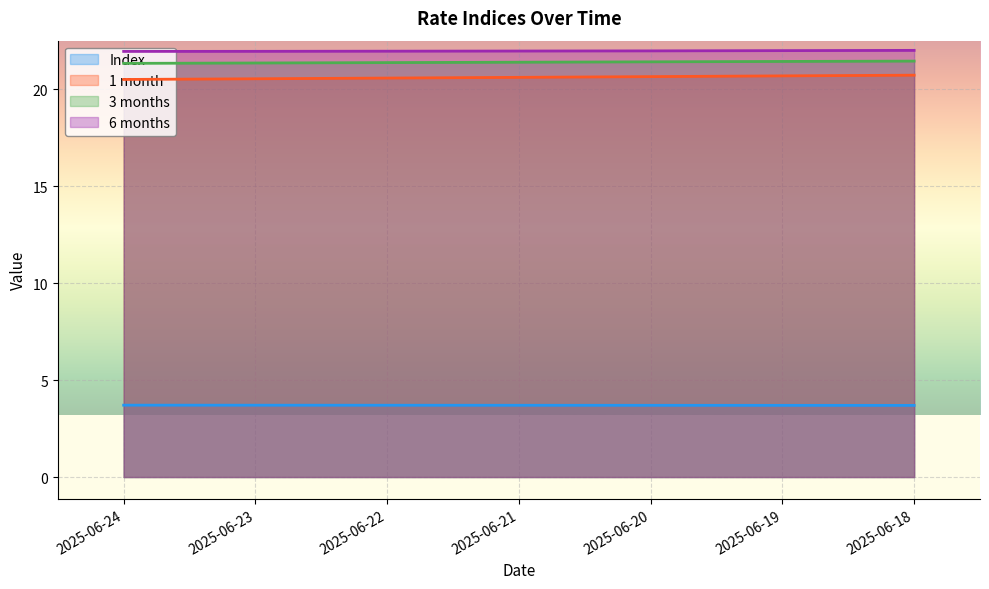

How many lines are shown in the chart?

4